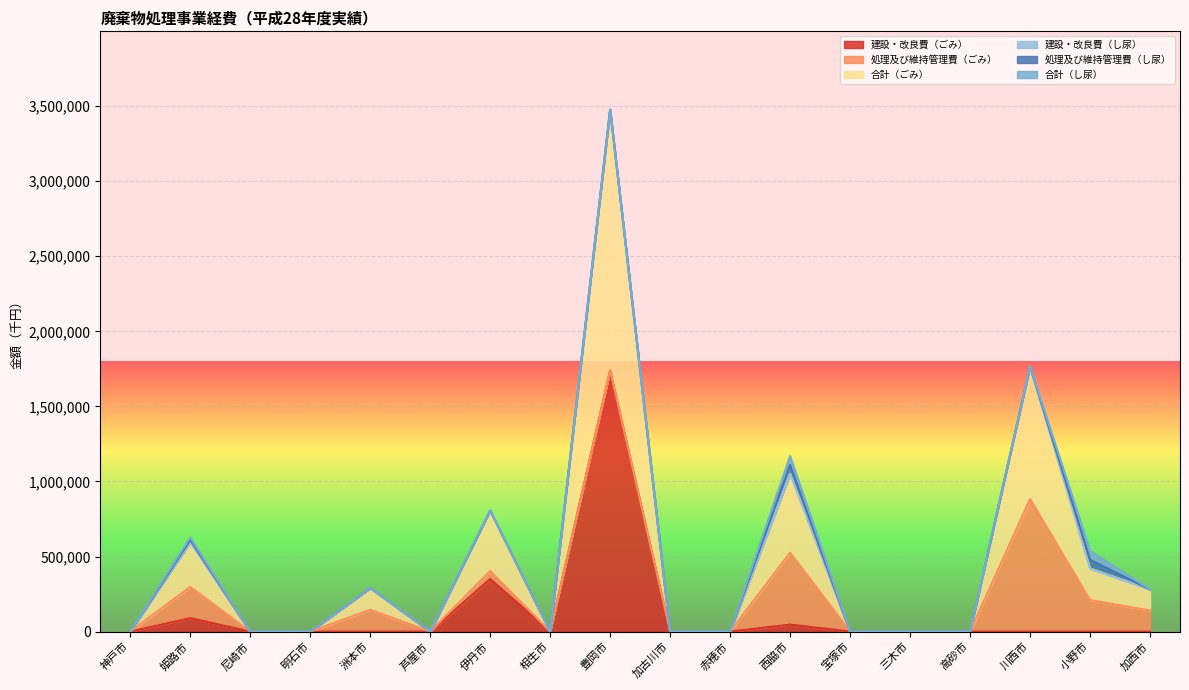

Which series has the largest total across all categories?

合計（ごみ）